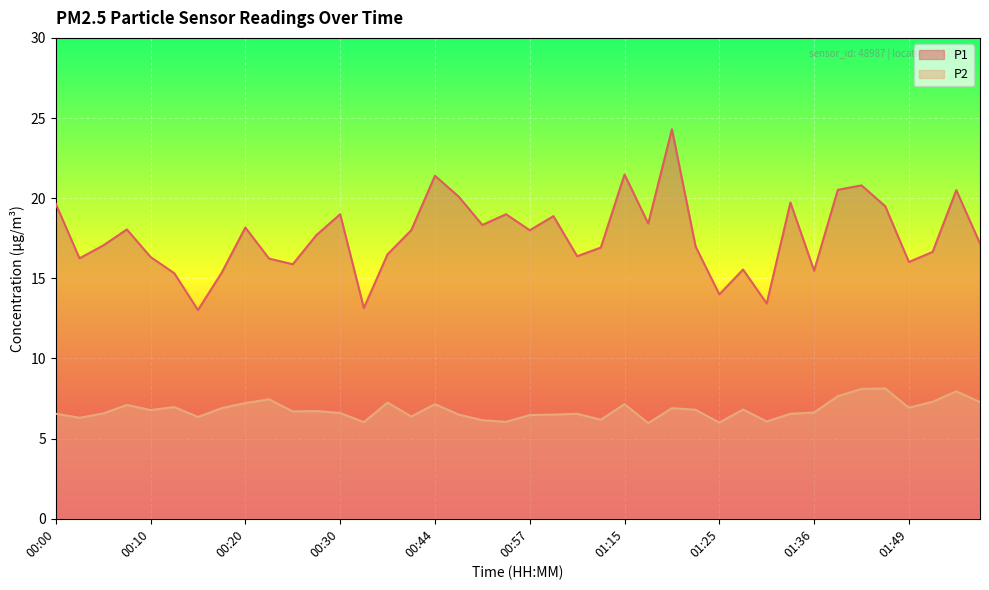

List the series in order of their overall mean, lowest first.

P2, P1